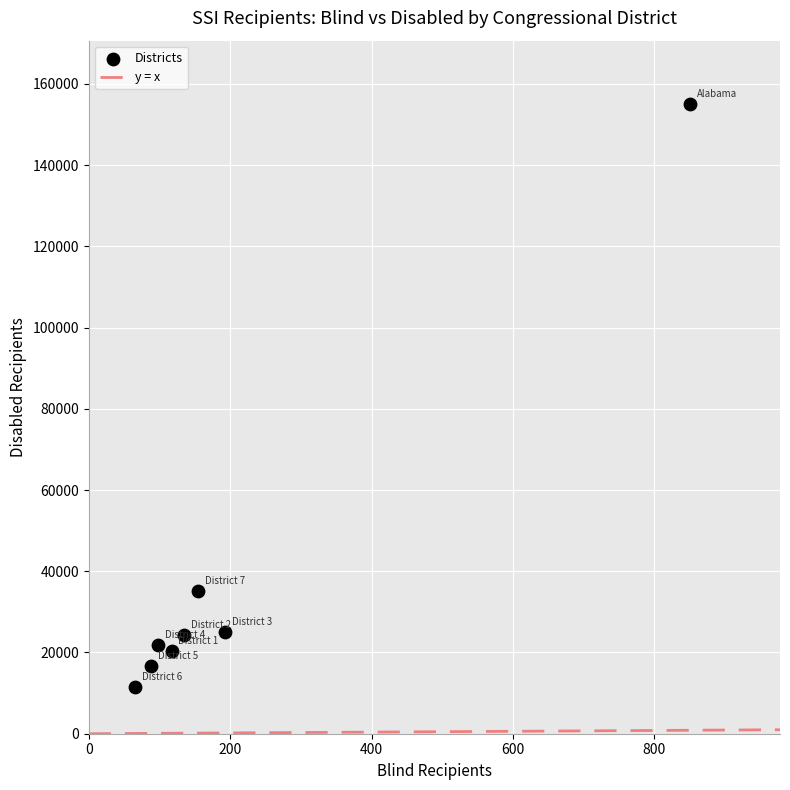

What is the average Y value?

38781